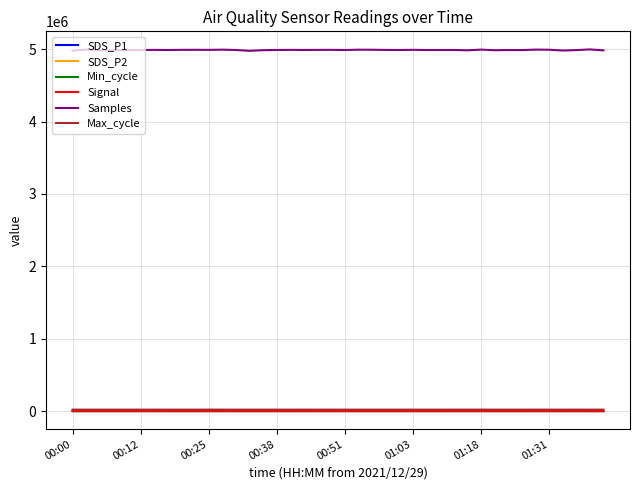

True or false: Signal and Min_cycle intersect in this chart.

False